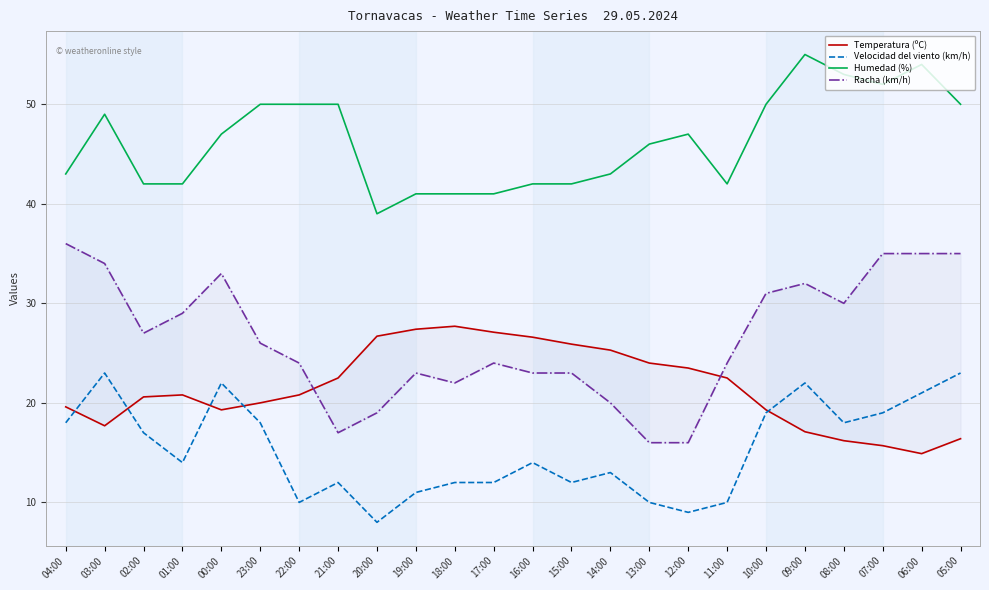

In Racha (km/h), how many points are higher than both neighbors (excluding endpoints)?

4